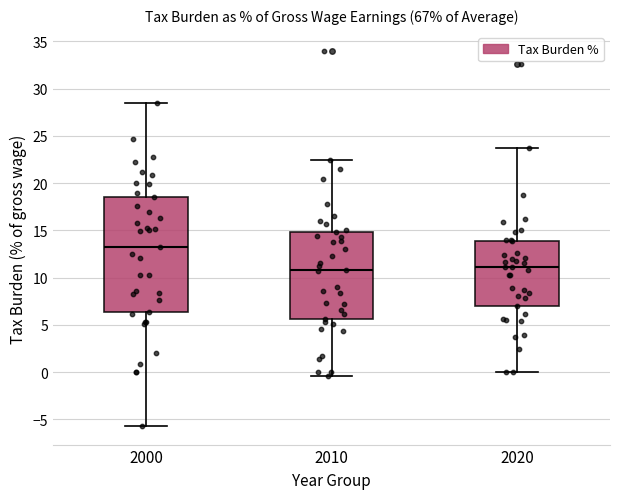

Reading left to right, transcribe this box plot: for each box, give where its median line is, the range the box spans, and where its two whiskers end, as read against the y-axis. The values are not printed on the chart, so give them approximately, as read against the axis.

2000: median 13.0, box 6.5 to 18.5, whiskers -5.5 to 28.5
2010: median 11.0, box 5.5 to 15.0, whiskers -0.5 to 22.5
2020: median 11.0, box 7.0 to 14.0, whiskers 0.0 to 23.5